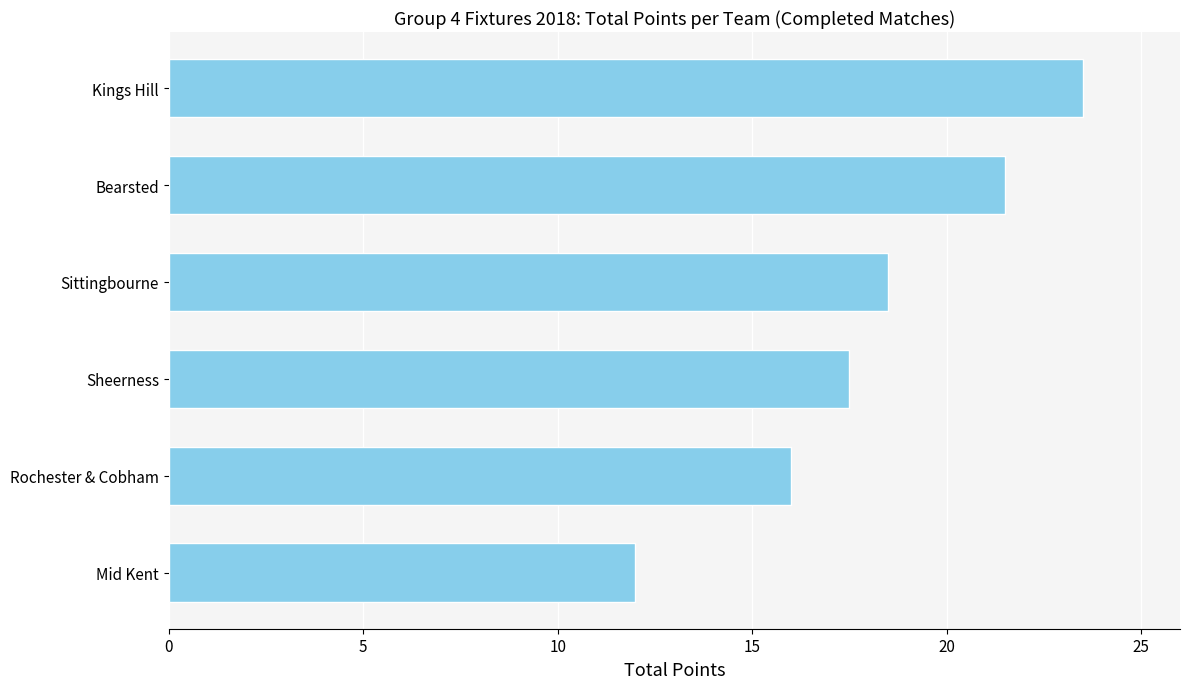

Approximately how many times larger is the value at Rochester & Cobham compared to Bearsted?

0.7